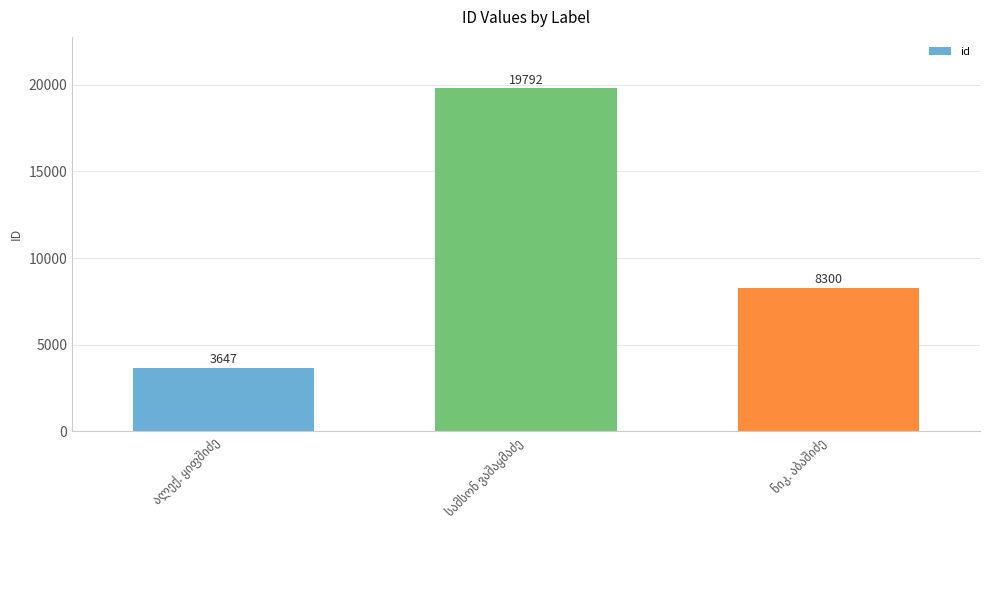

What is the smallest value displayed?

3647